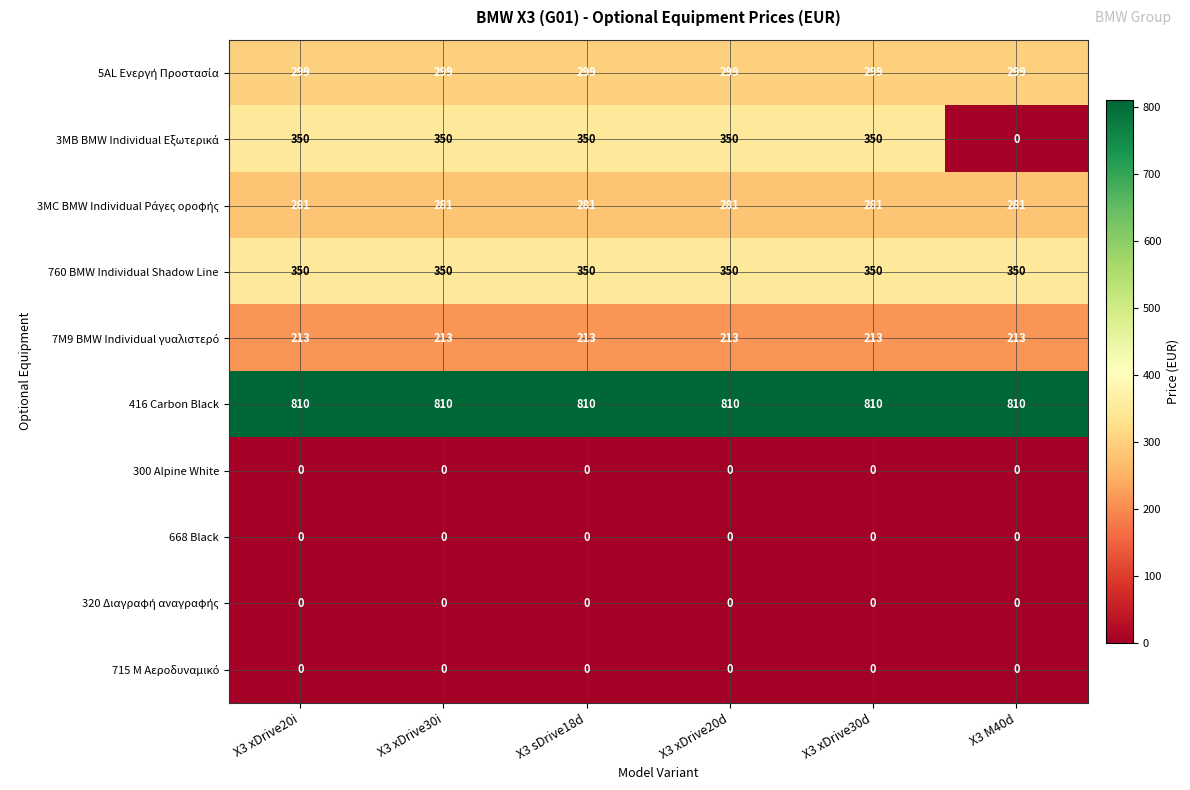

Is it true that 416 Carbon Black equals 562 at X3 xDrive30i?

False